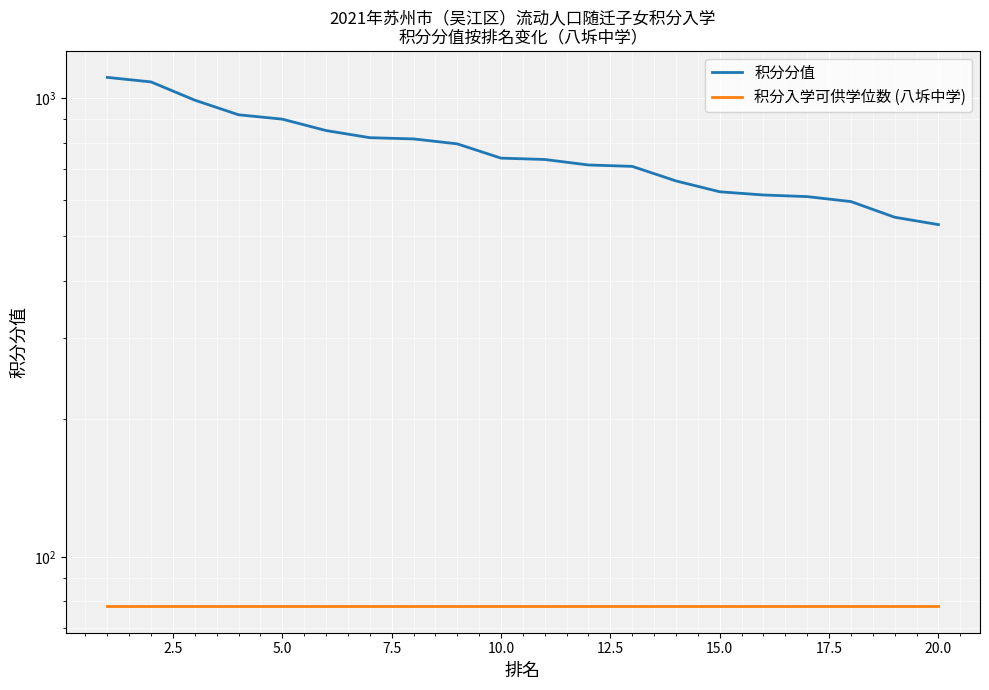

Between 10.0 and 5.0, which is larger?

5.0